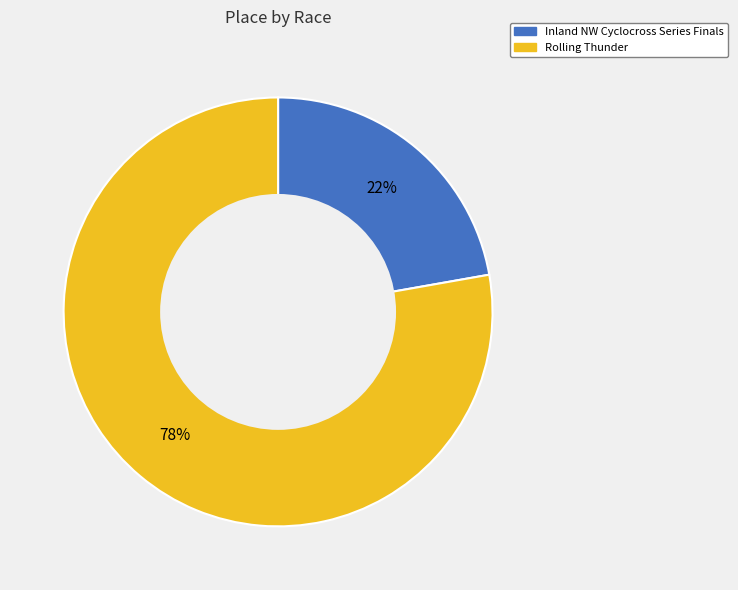

To the nearest percent, what is the difference between the largest and smallest slice percentages?

56%